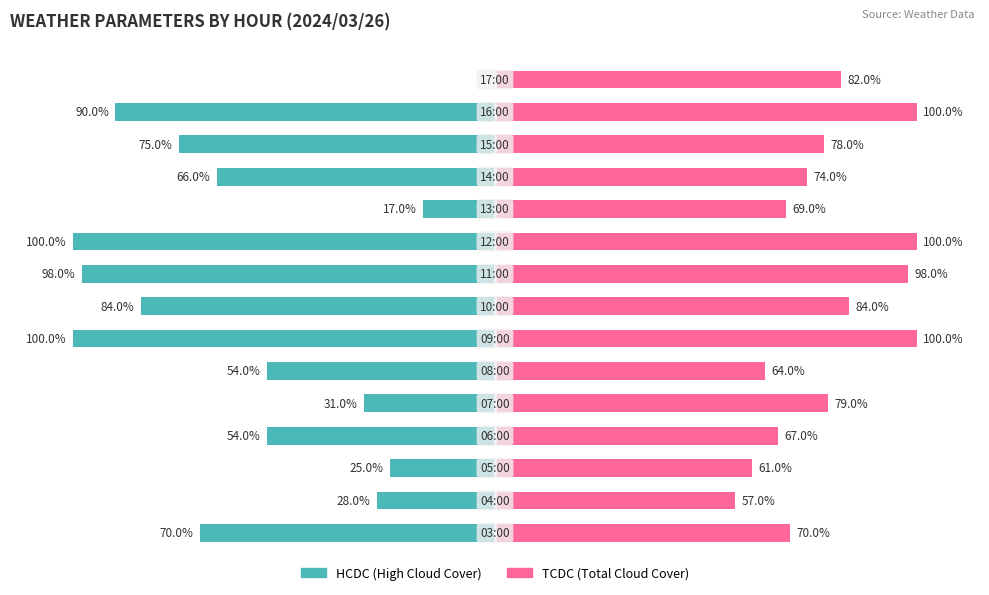

What are all the series names shown in the legend?

HCDC, TCDC